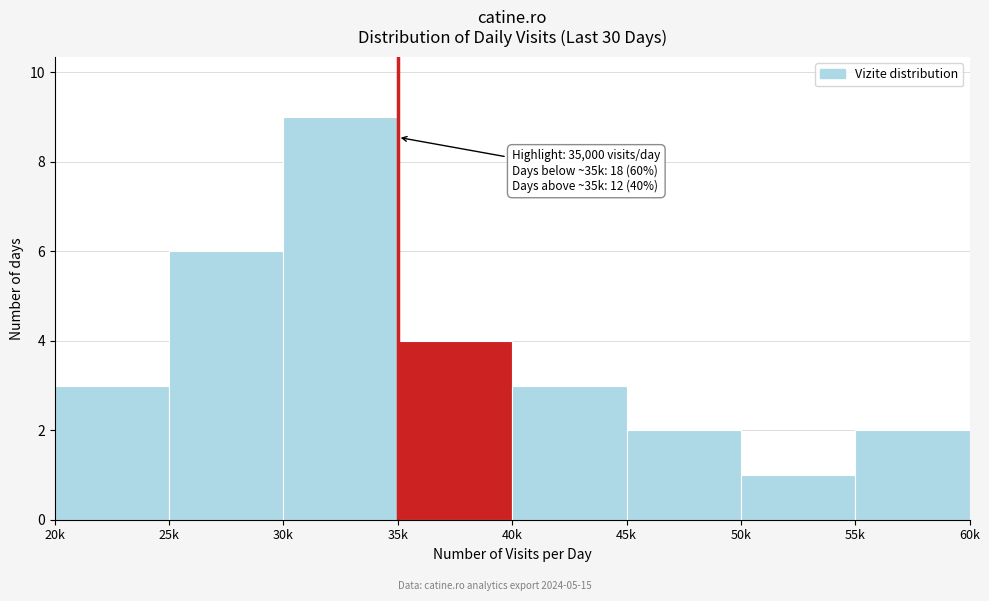

Reading left to right, extract all data points from this chart.

20k=3	25k=6	30k=9	35k=4	40k=3	45k=2	50k=1	55k=2